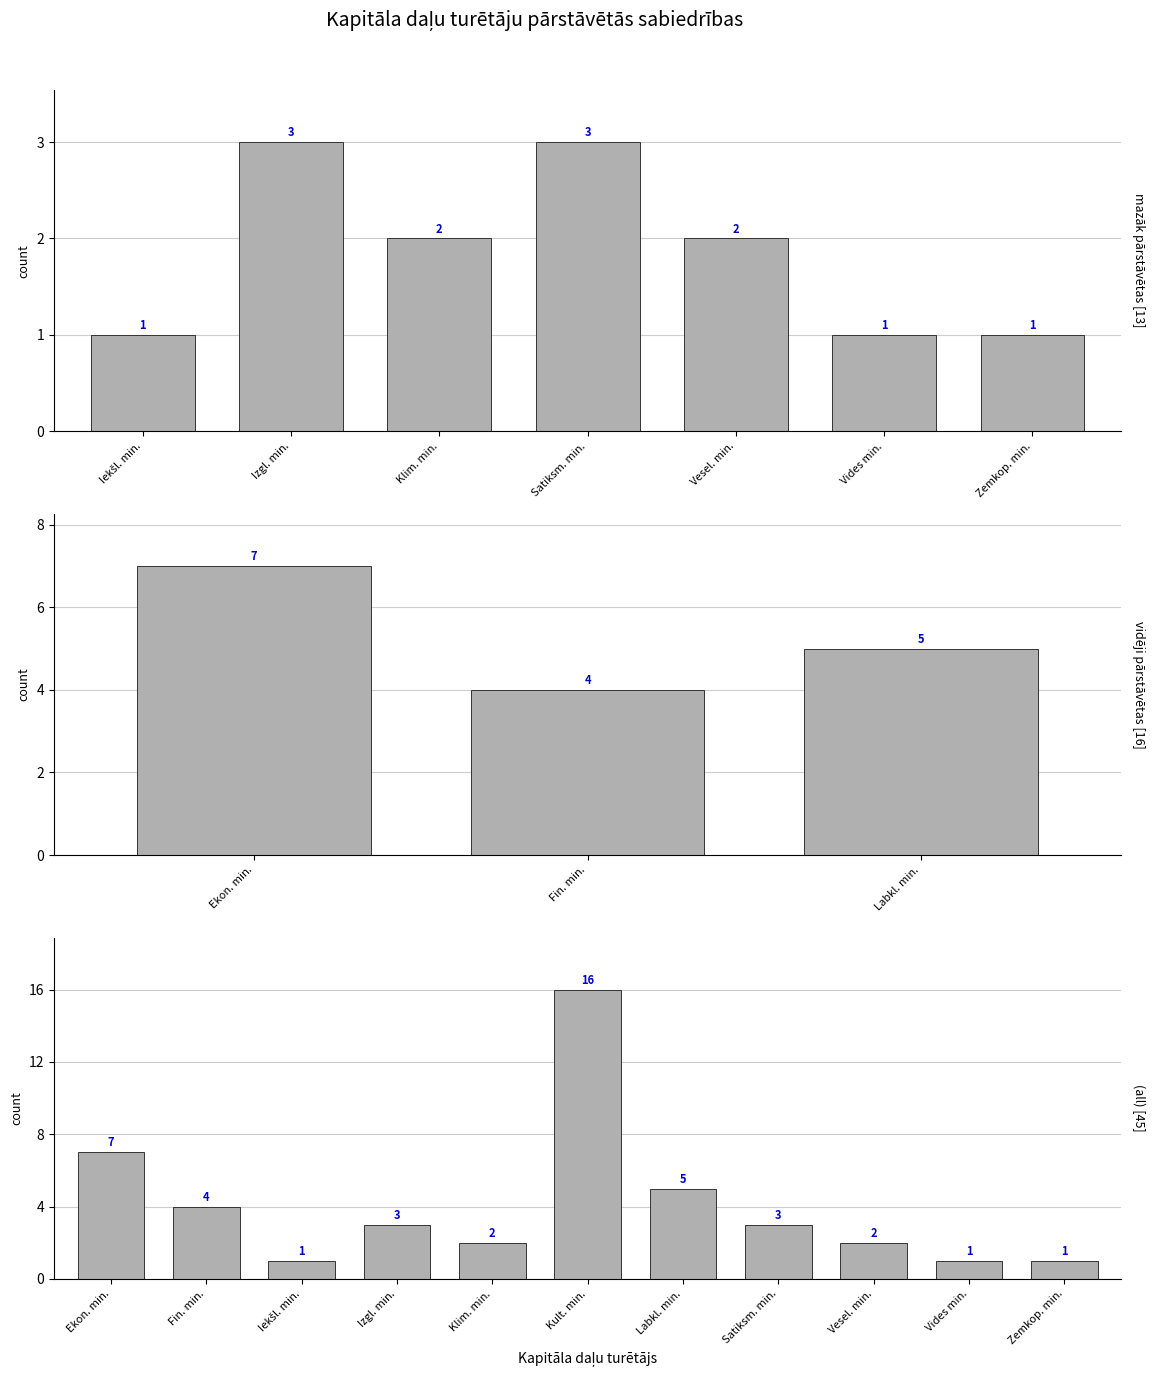

What is the sum of the values at Iekšl. min. and Satiksm. min.?

4